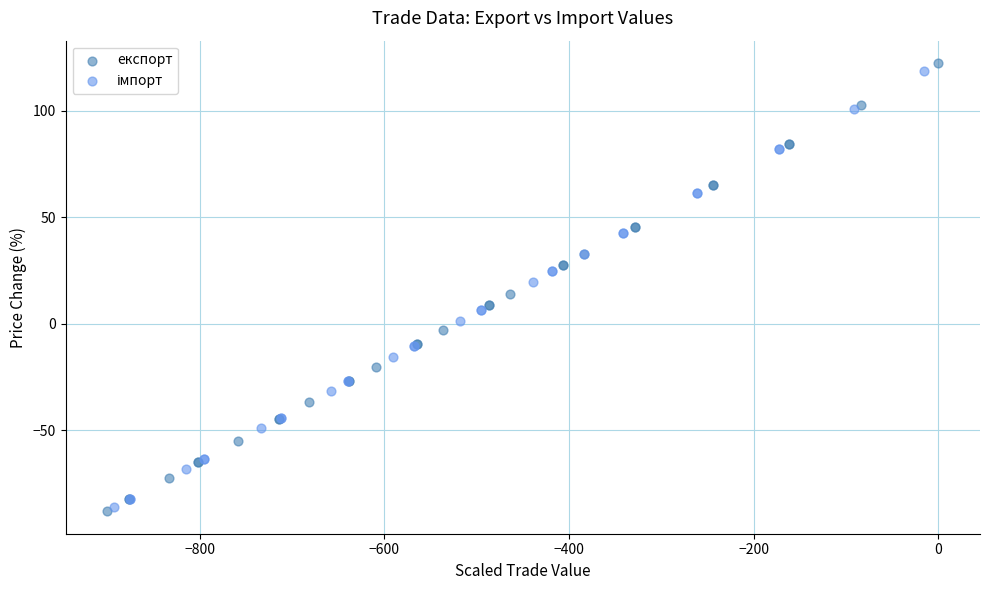

Which series has the largest Y range (max minus min)?

експорт